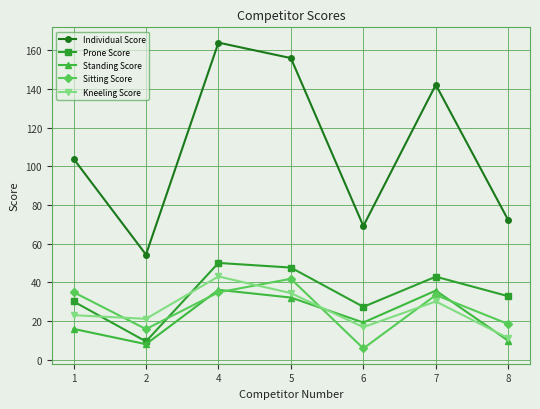

List the labels in order of Kneeling Score value, smallest first.

8, 6, 2, 1, 7, 5, 4